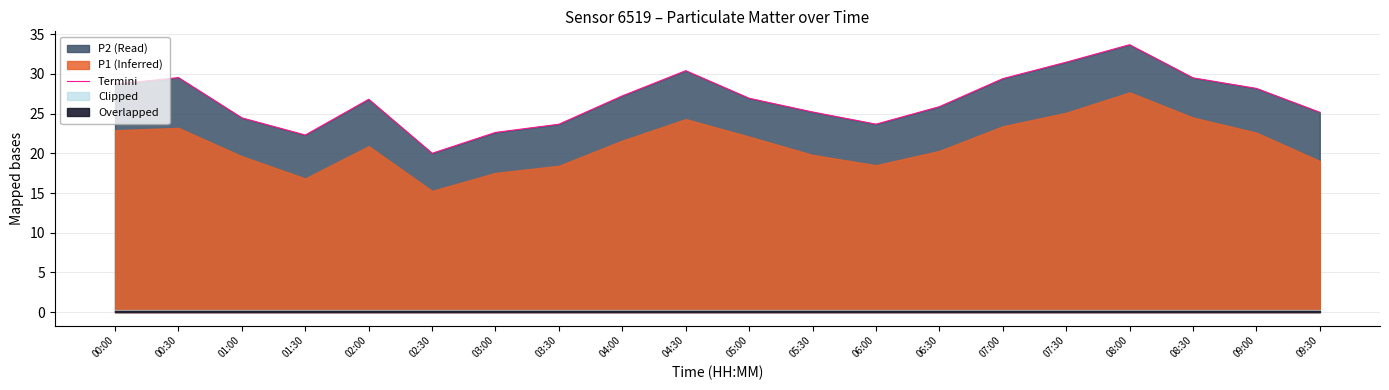

What is the highest value of the Termini series?

33.7